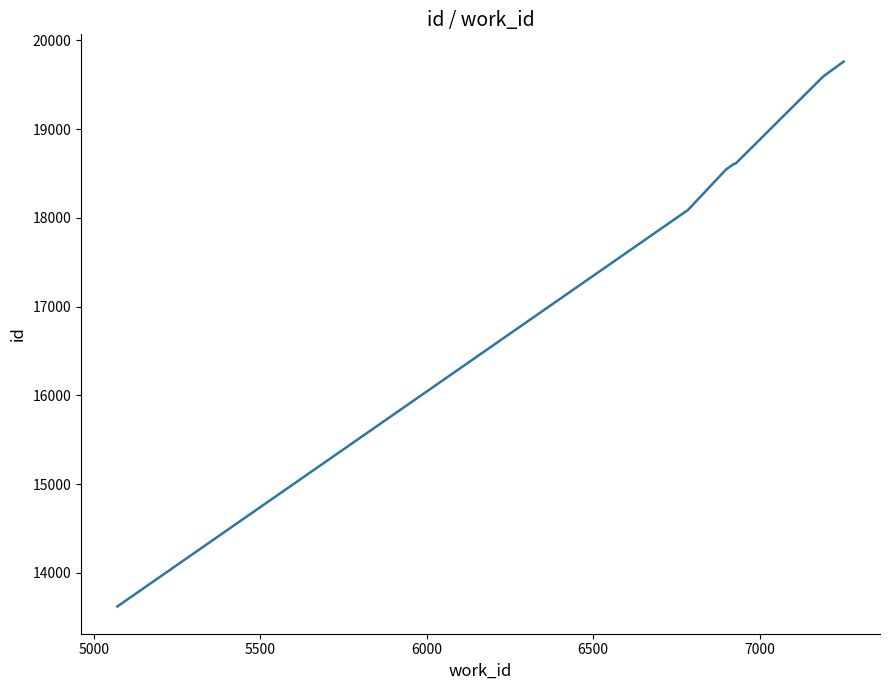

What is the greatest value displayed?

19762